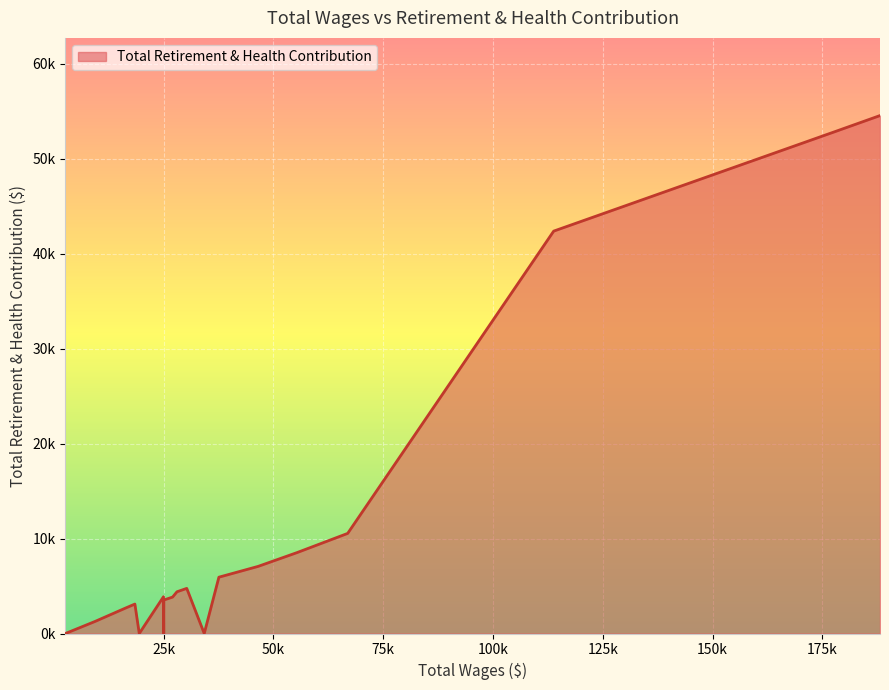

Does the chart have visible grid lines?

Yes